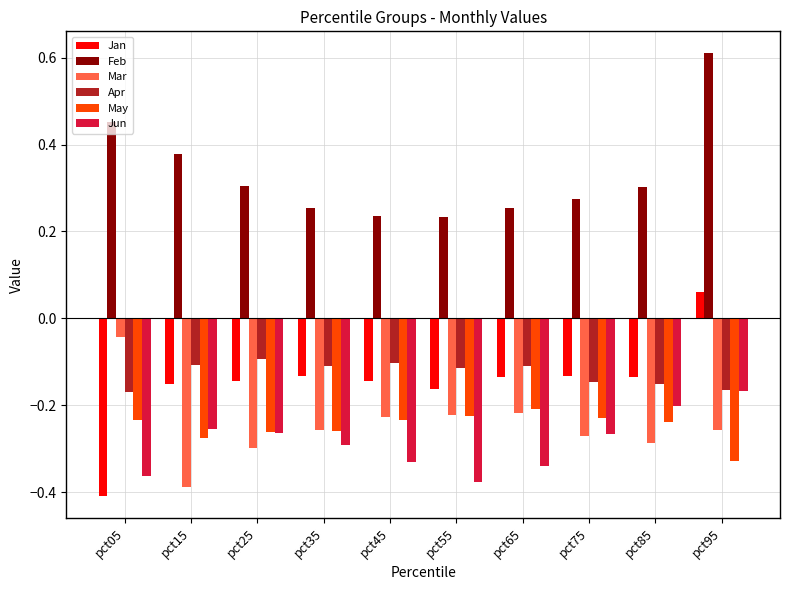

What is the sum of the Feb values at pct15 and pct95?

1.0